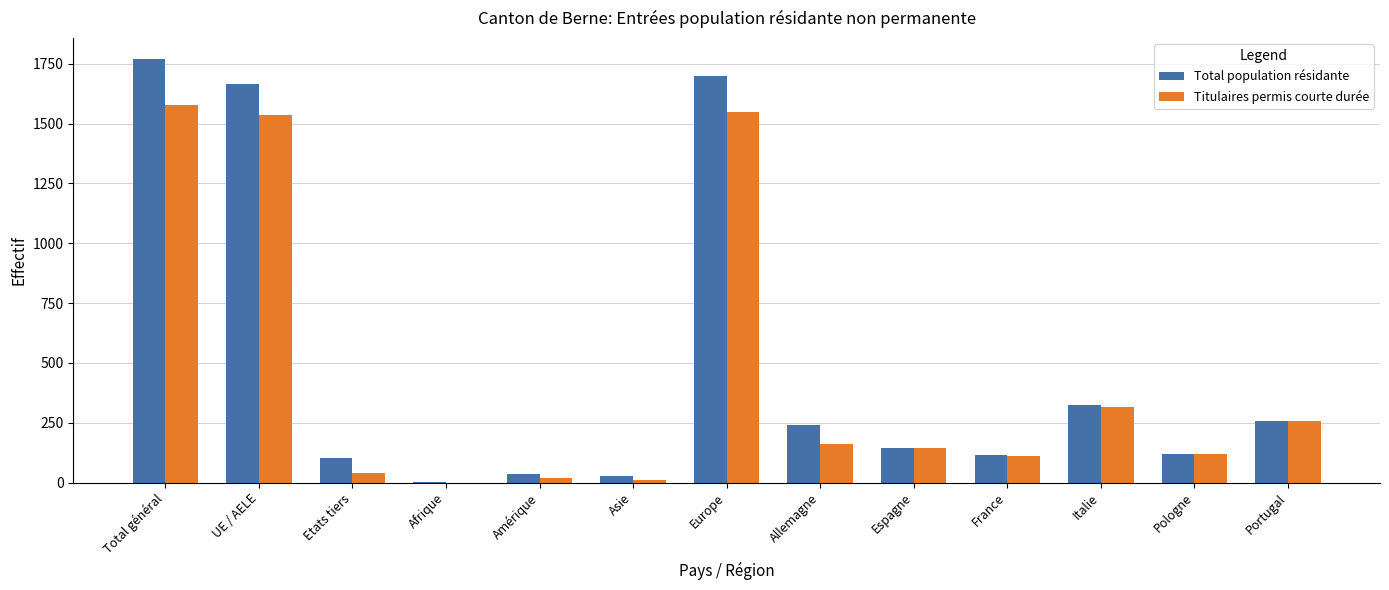

Count the number of data series in this chart.

2